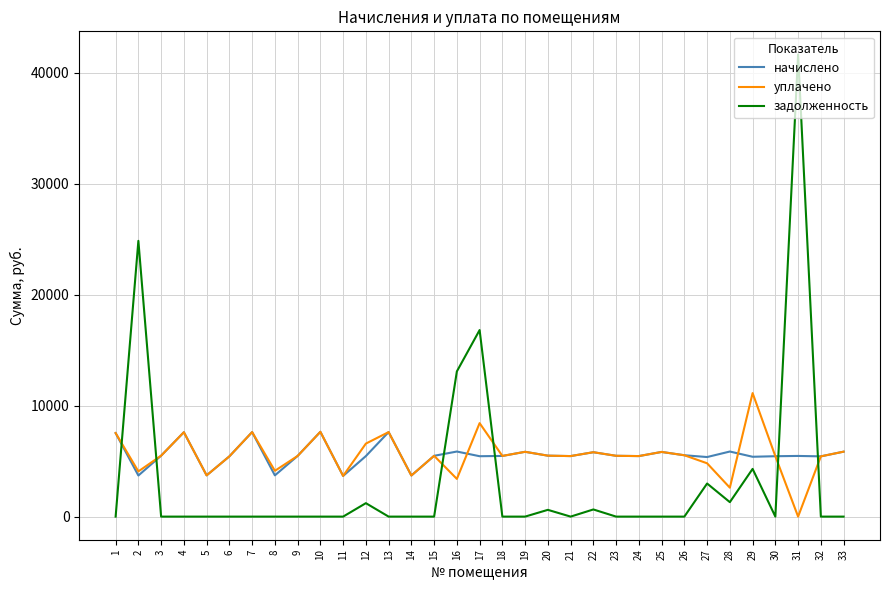

Where does the уплачено series first go above 5477?

1